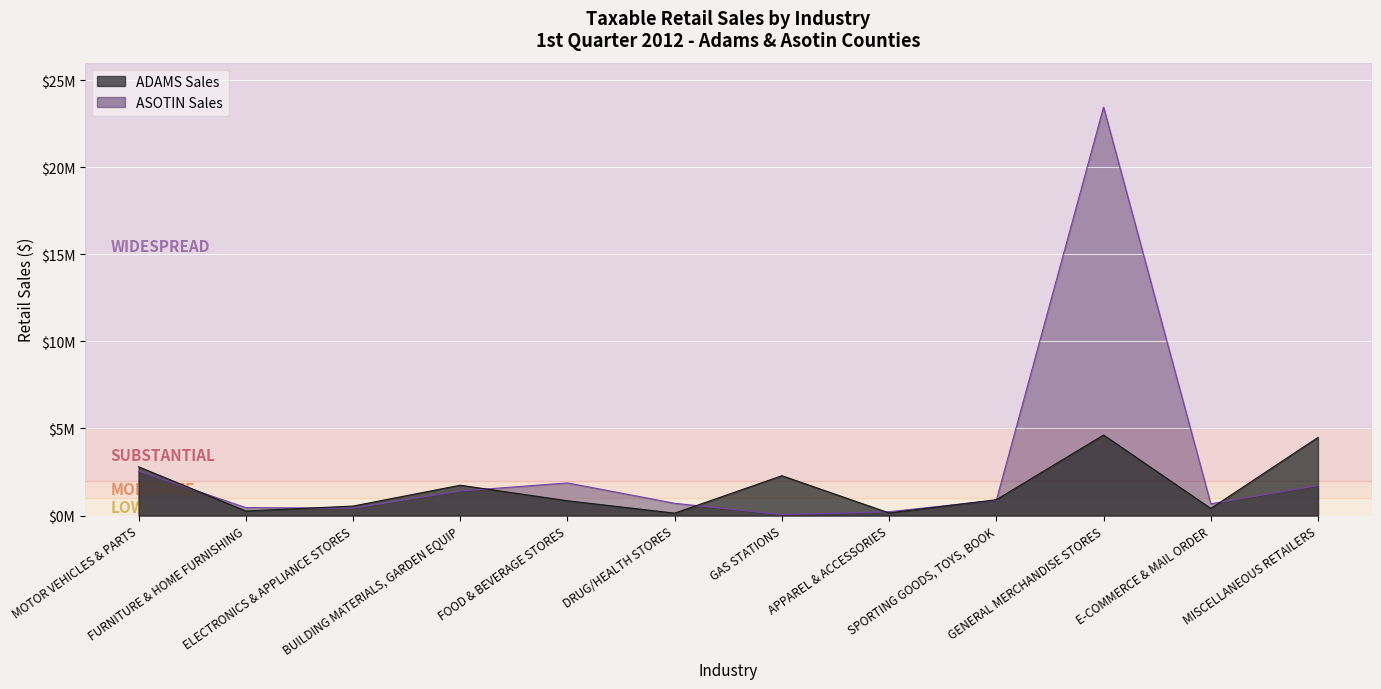

List the labels in order of ADAMS Sales value, smallest first.

DRUG/HEALTH STORES, APPAREL & ACCESSORIES, FURNITURE & HOME FURNISHING, E-COMMERCE & MAIL ORDER, ELECTRONICS & APPLIANCE STORES, FOOD & BEVERAGE STORES, SPORTING GOODS, TOYS, BOOK, BUILDING MATERIALS, GARDEN EQUIP, GAS STATIONS, MOTOR VEHICLES & PARTS, MISCELLANEOUS RETAILERS, GENERAL MERCHANDISE STORES